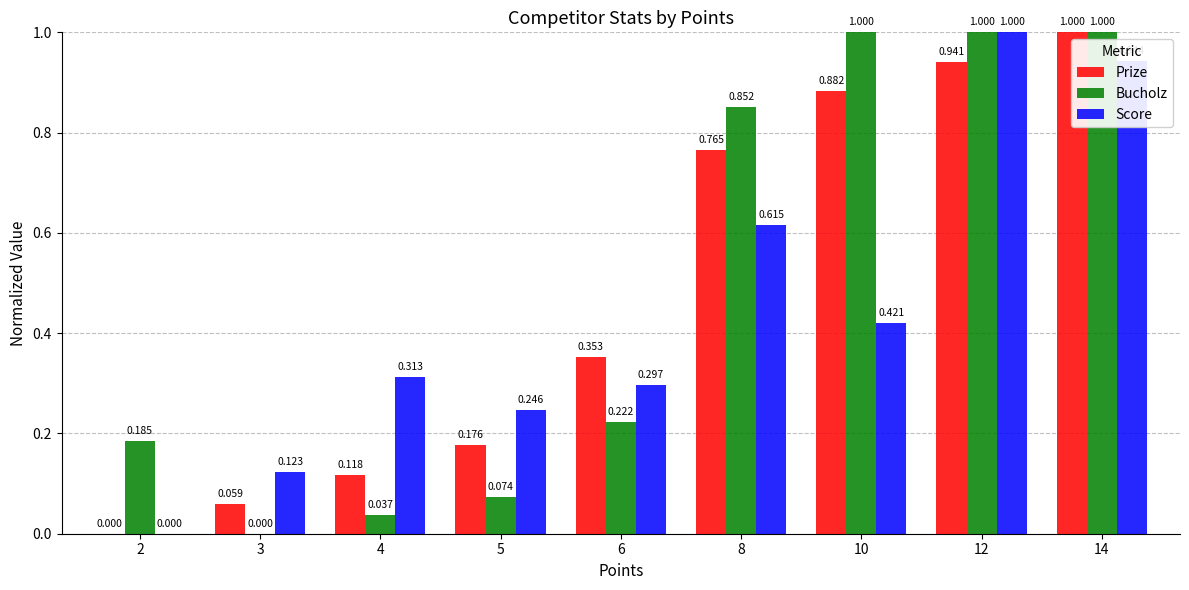

What are all the series names shown in the legend?

Prize, Bucholz, Score